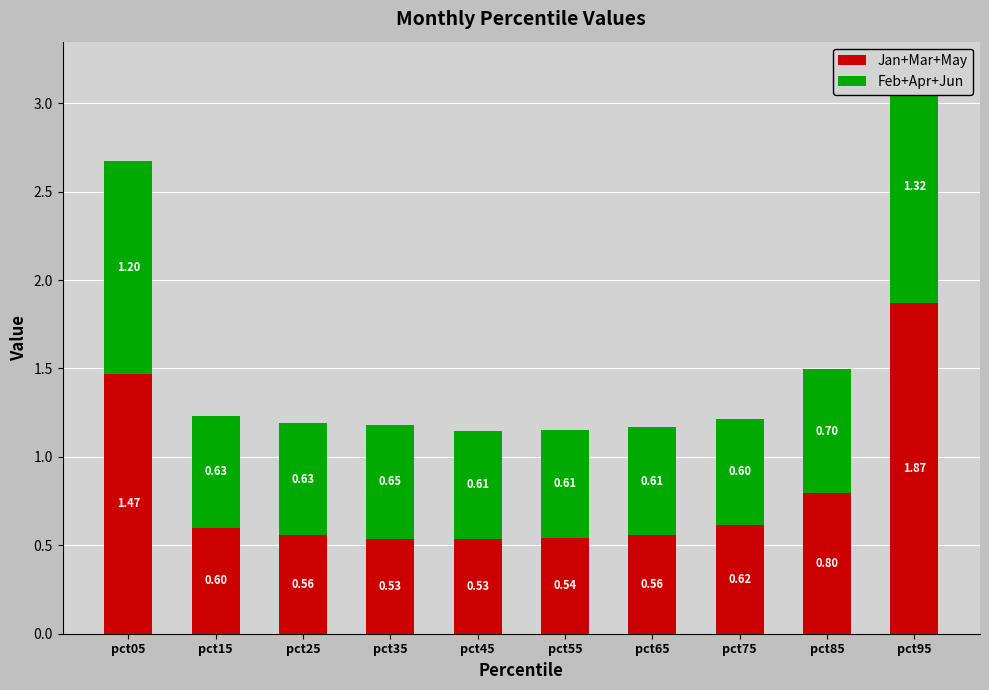

The Jan+Mar+May series shows 0.7 at pct45. True or false?

False